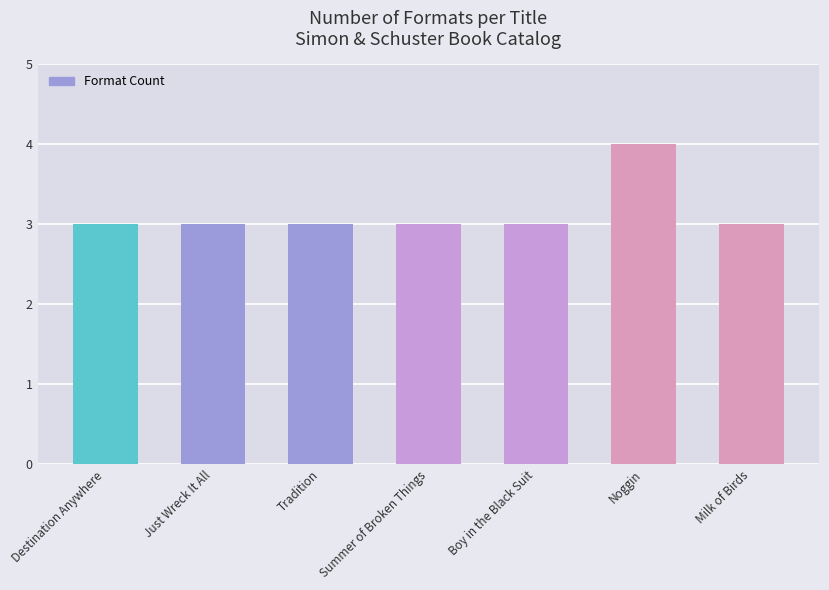

Reading left to right, list all the values displayed in this chart.

Destination Anywhere=3	Just Wreck It All=3	Tradition=3	Summer of Broken Things=3	Boy in the Black Suit=3	Noggin=4	Milk of Birds=3